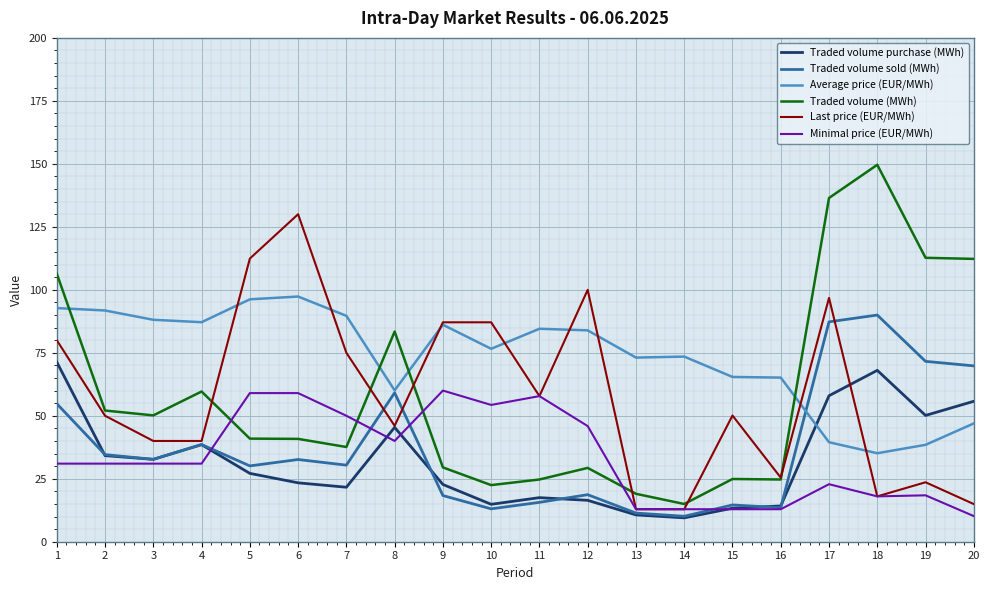

Which series ends up on top after the final intersection of Average price (EUR/MWh) and Traded volume (MWh)?

Traded volume (MWh)